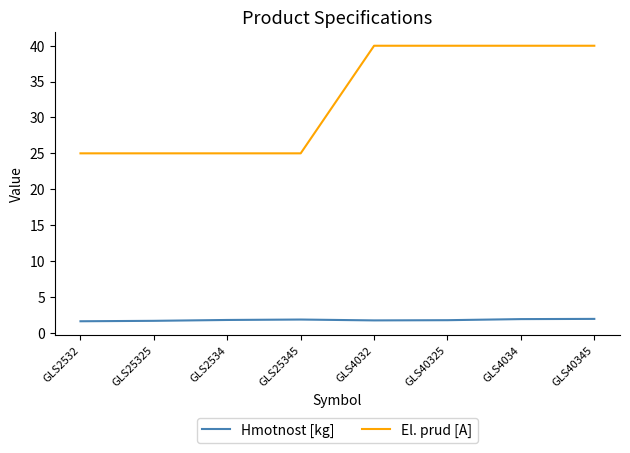

Does the chart display data point markers on the line(s)?

No